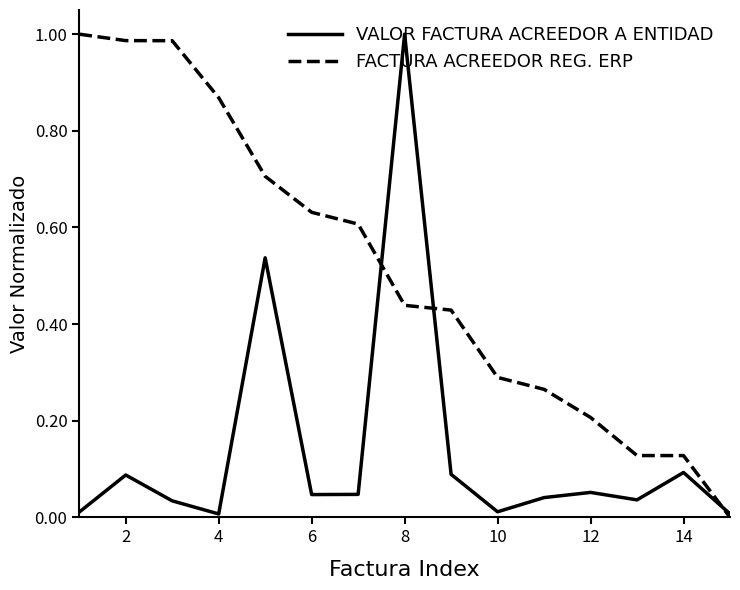

Rank the series by their average value, from lowest to highest.

VALOR FACTURA ACREEDOR A ENTIDAD, FACTURA ACREEDOR REG. ERP